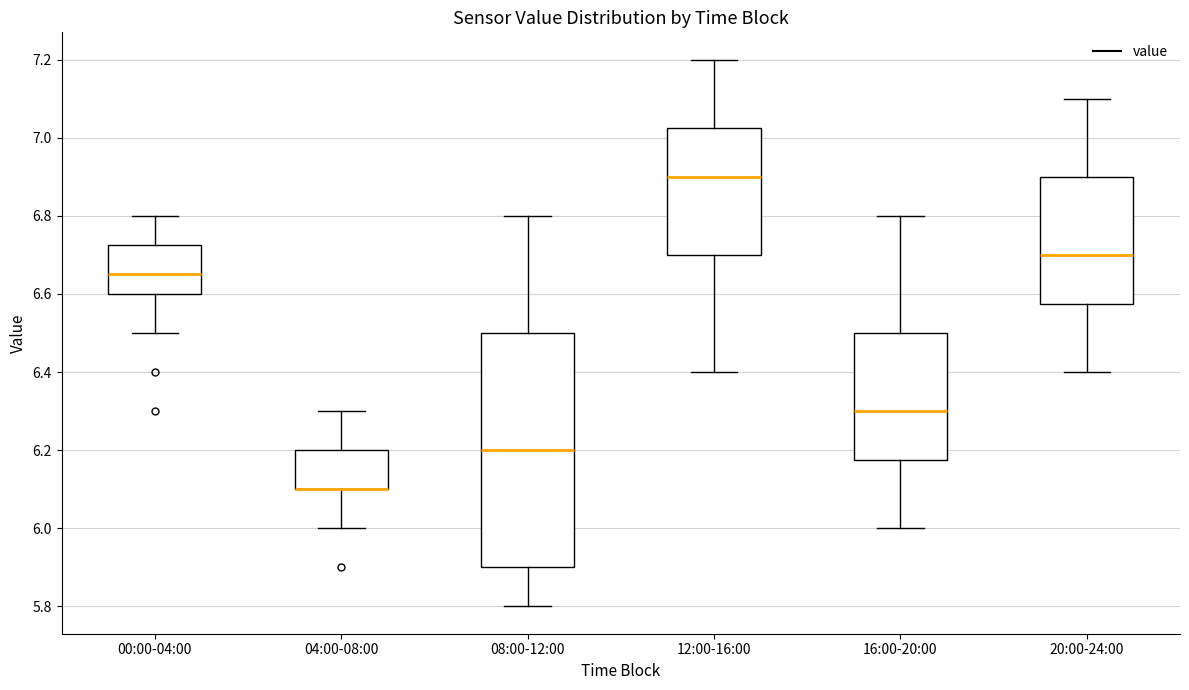

Reading left to right, transcribe this box plot: for each box, give where its median line is, the range the box spans, and where its two whiskers end, as read against the y-axis. The values are not printed on the chart, so give them approximately, as read against the axis.

00:00-04:00: median 6.66, box 6.60 to 6.72, whiskers 6.50 to 6.80
04:00-08:00: median 6.10 (drawn on the box's lower edge), box 6.10 to 6.20, whiskers 6.00 to 6.30
08:00-12:00: median 6.20, box 5.90 to 6.50, whiskers 5.80 to 6.80
12:00-16:00: median 6.90, box 6.70 to 7.02, whiskers 6.40 to 7.20
16:00-20:00: median 6.30, box 6.18 to 6.50, whiskers 6.00 to 6.80
20:00-24:00: median 6.70, box 6.58 to 6.90, whiskers 6.40 to 7.10